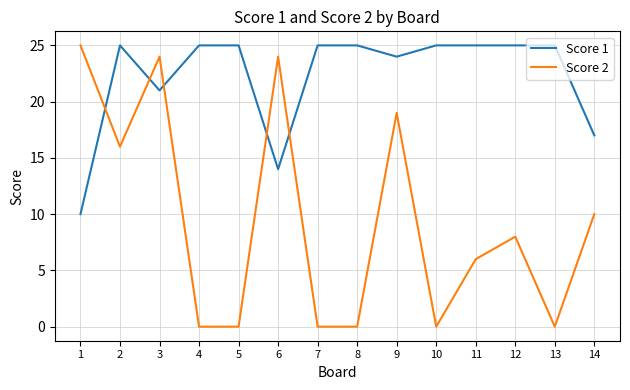

What is the sum of the Score 1 values at 5 and 3?

46